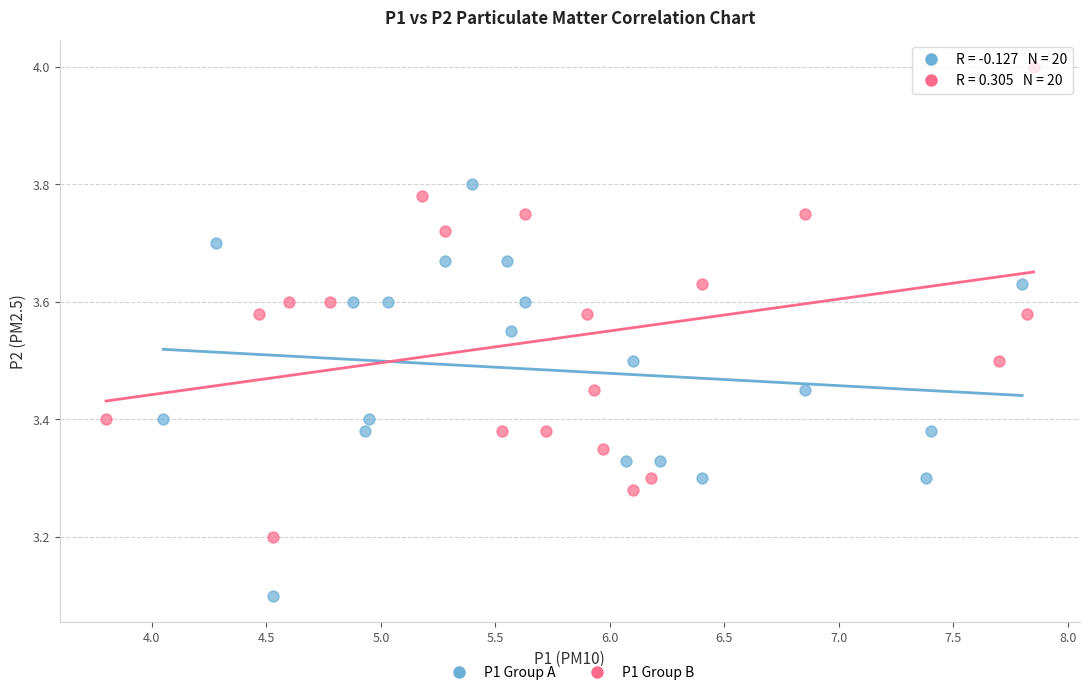

What are all the series names shown in the legend?

P1 Group A, P1 Group B